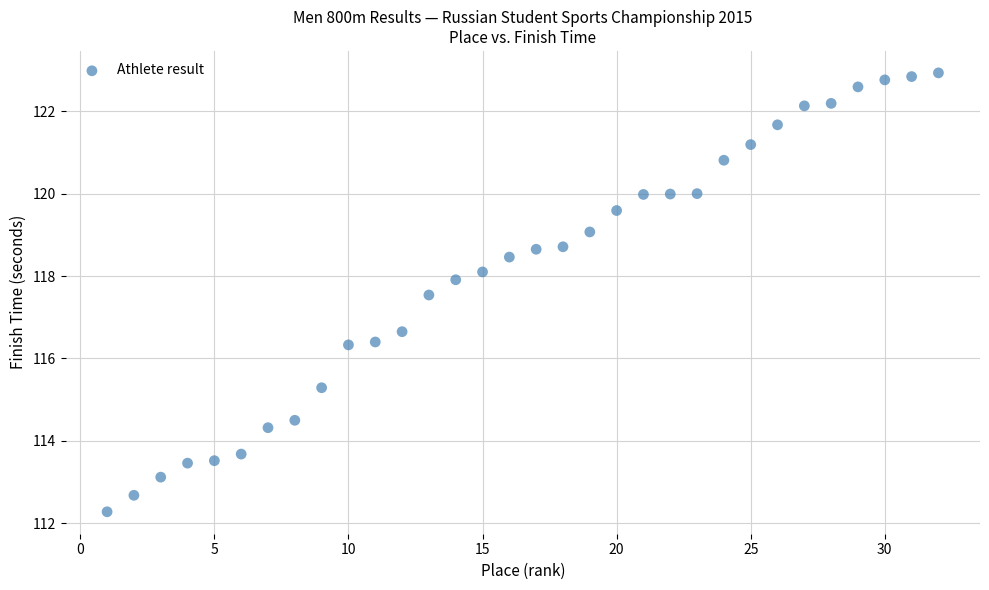

What Y value in the scatter plot is closest to 117?

116.7